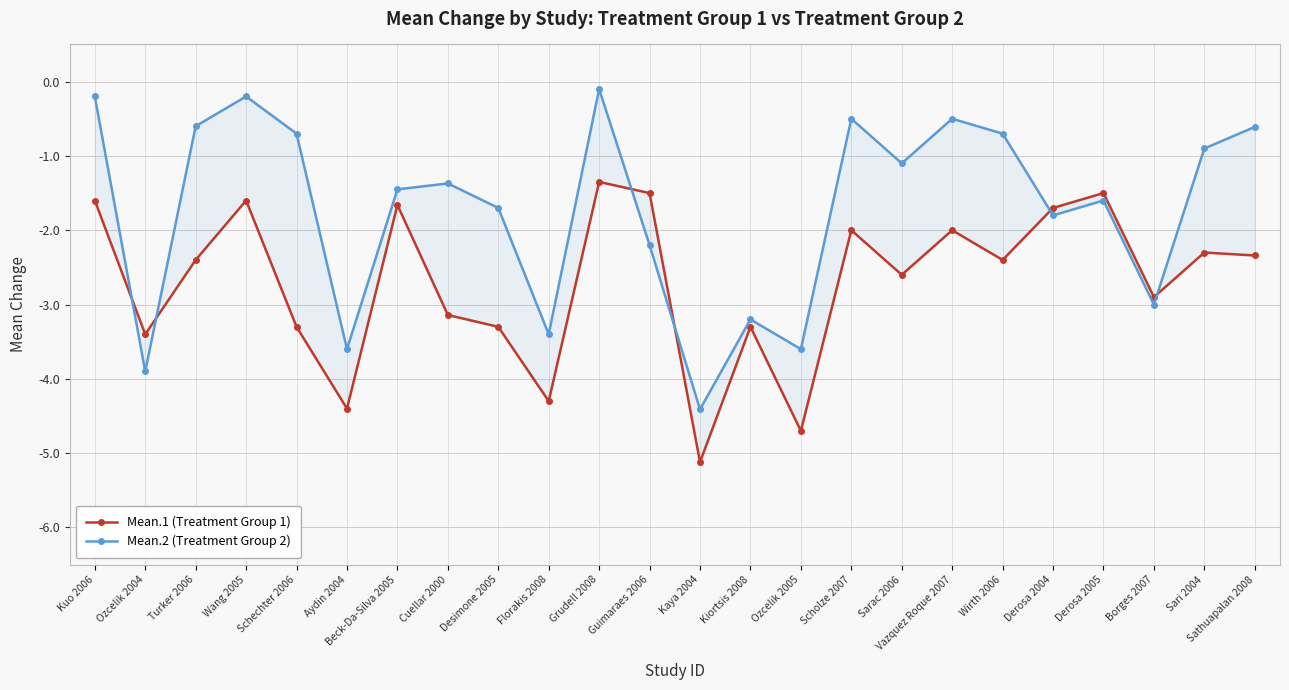

How many lines are shown in the chart?

2